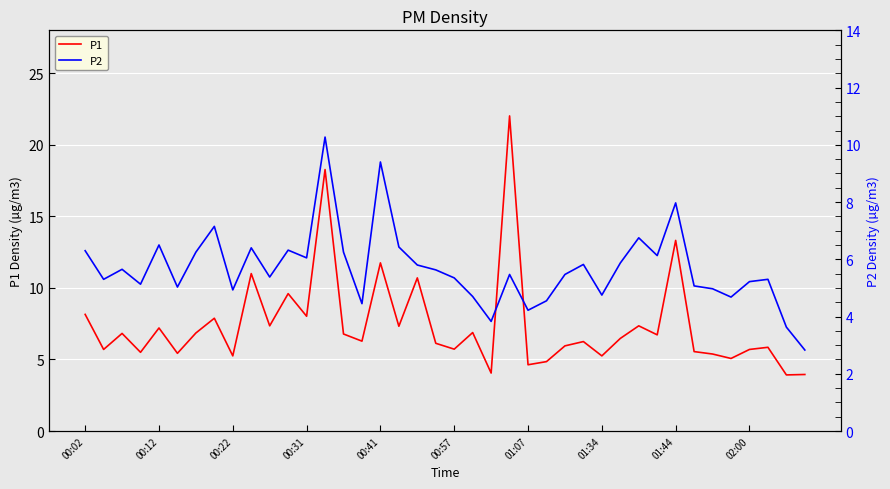

List the series in order of their peak value, highest first.

P1, P2